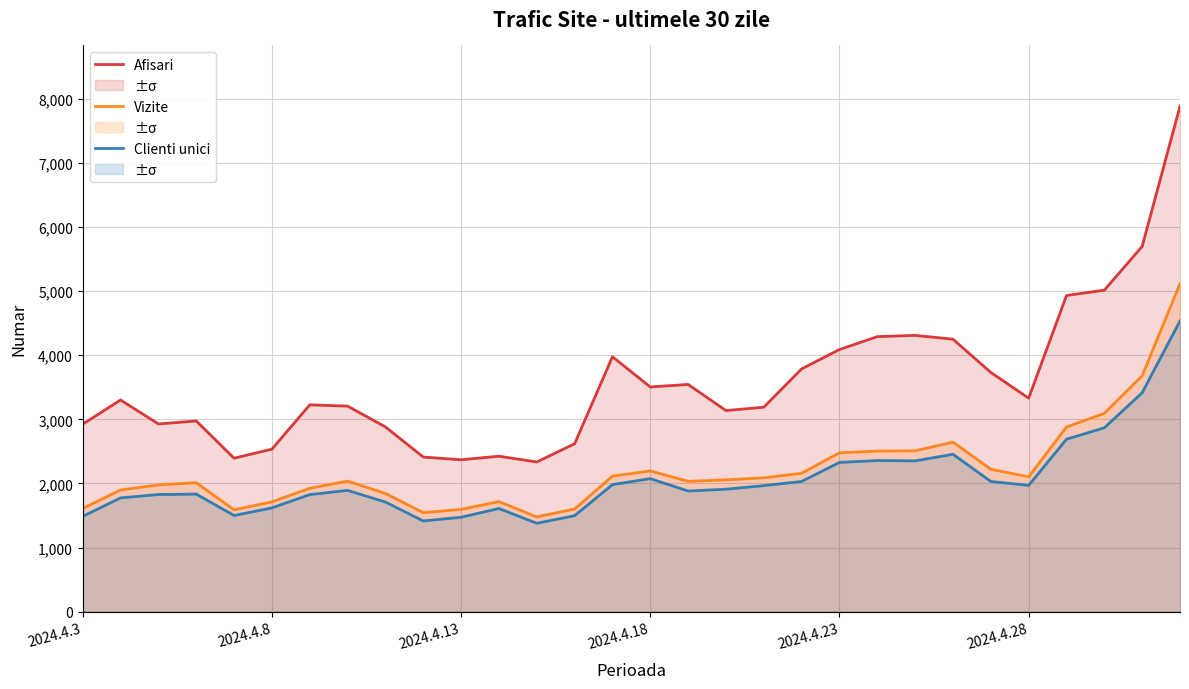

Is it true that Vizite equals 3093 at 27?

True